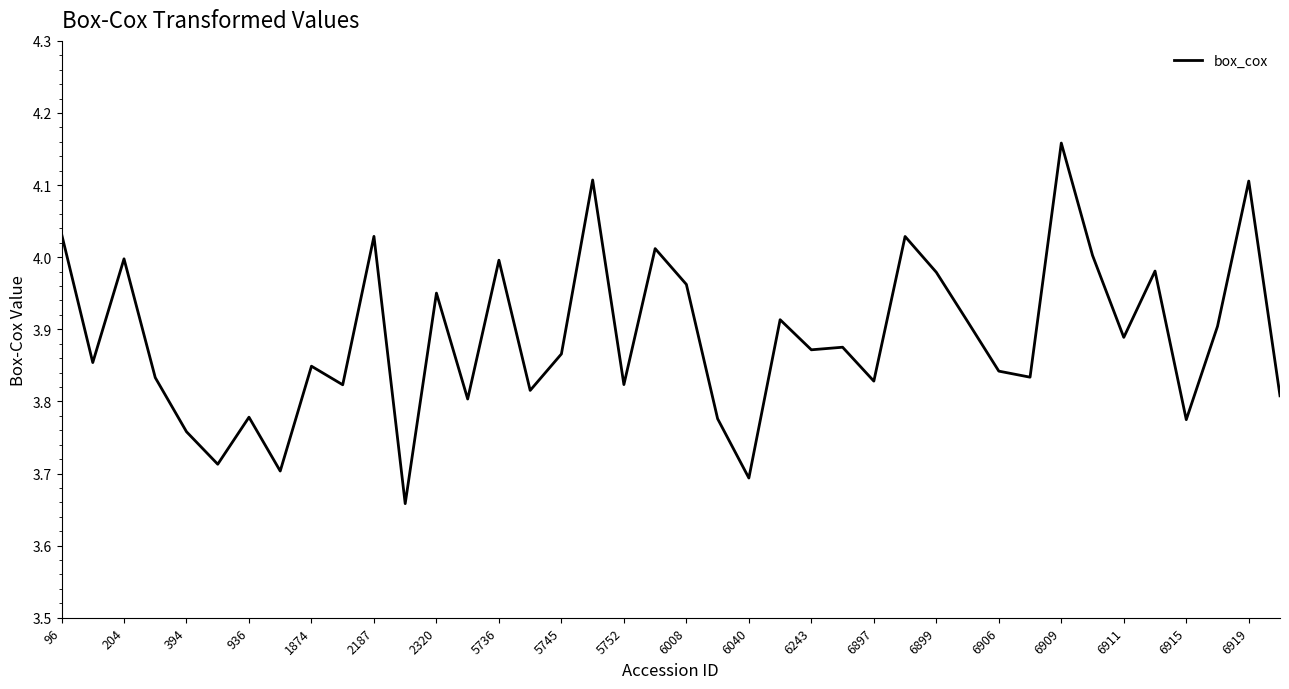

What is the difference between the maximum and minimum values?

0.5